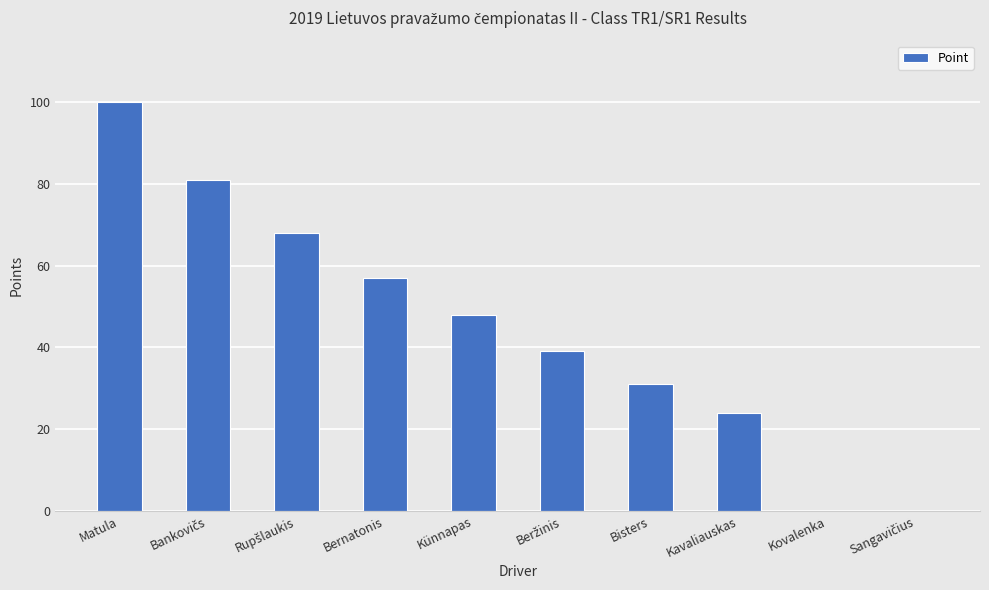

Where is the data nearest to the value 50?

Künnapas